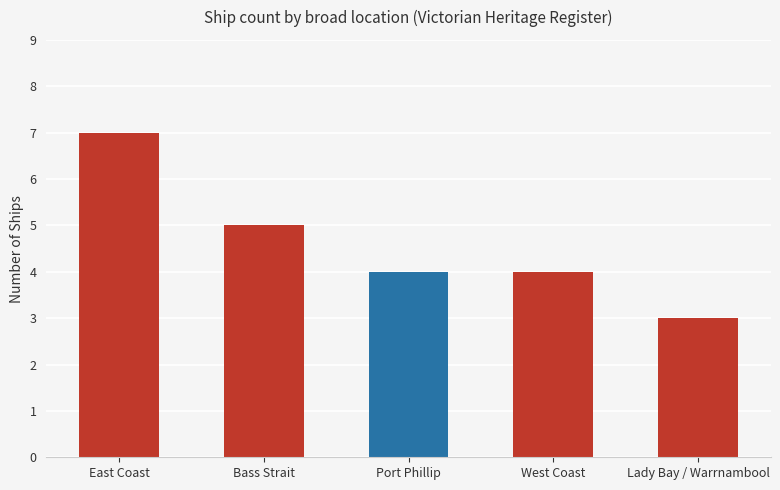

Is it true that the value at West Coast is 7?

False